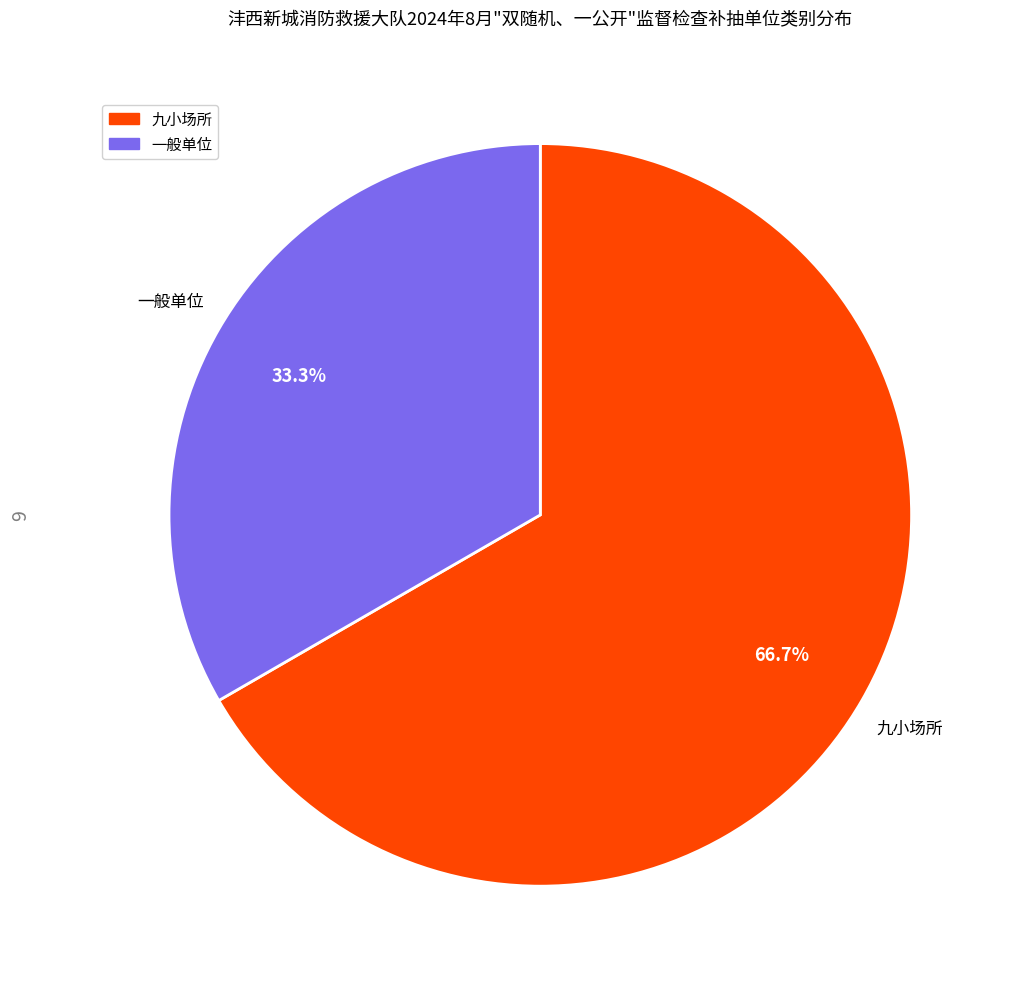

How many slices are in this pie chart?

2